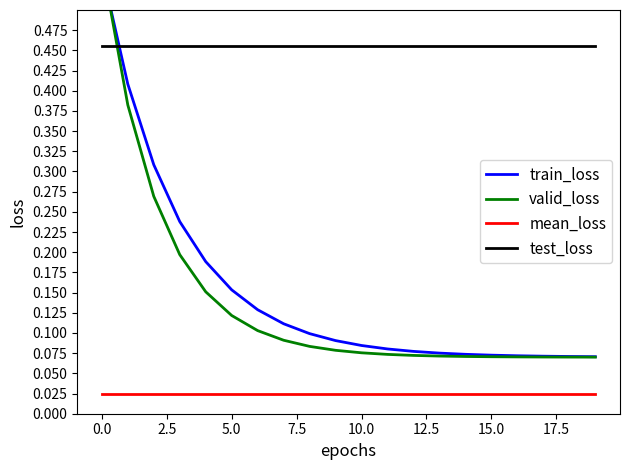

True or false: mean_loss and test_loss cross at least once.

False